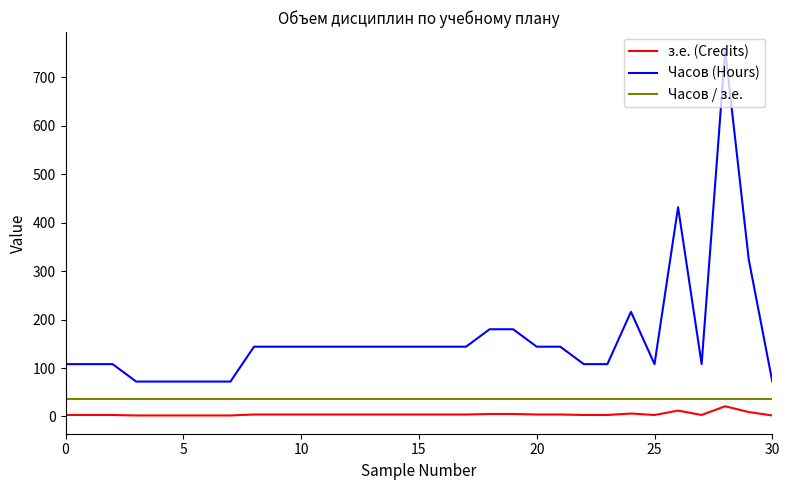

What is the maximum value shown in the chart?

756